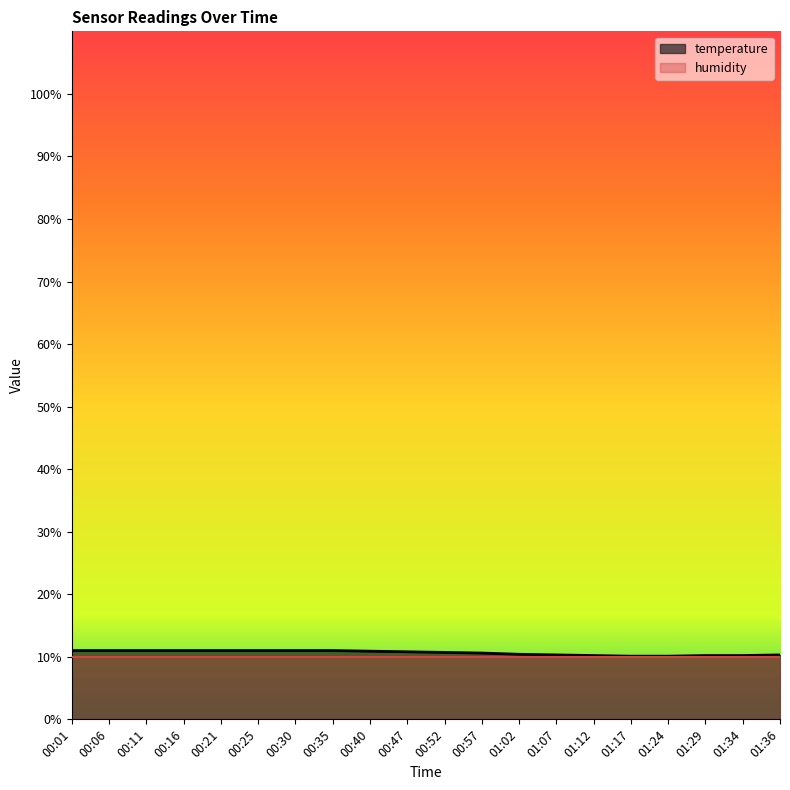

Count the number of data series in this chart.

2